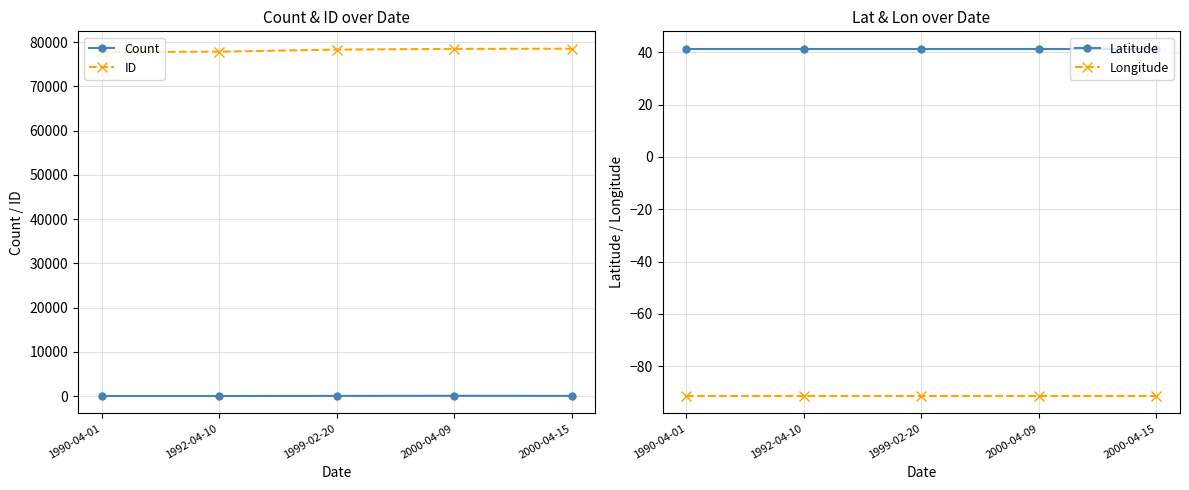

Which series has the widest spread of values?

ID